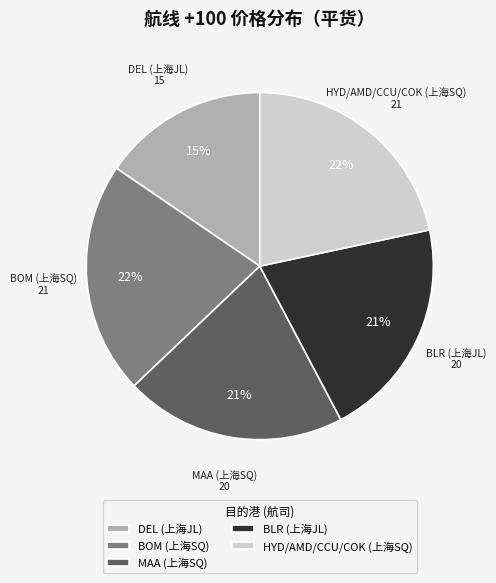

Combined, do DEL (上海JL) and HYD/AMD/CCU/COK (上海SQ) account for over 50%?

No